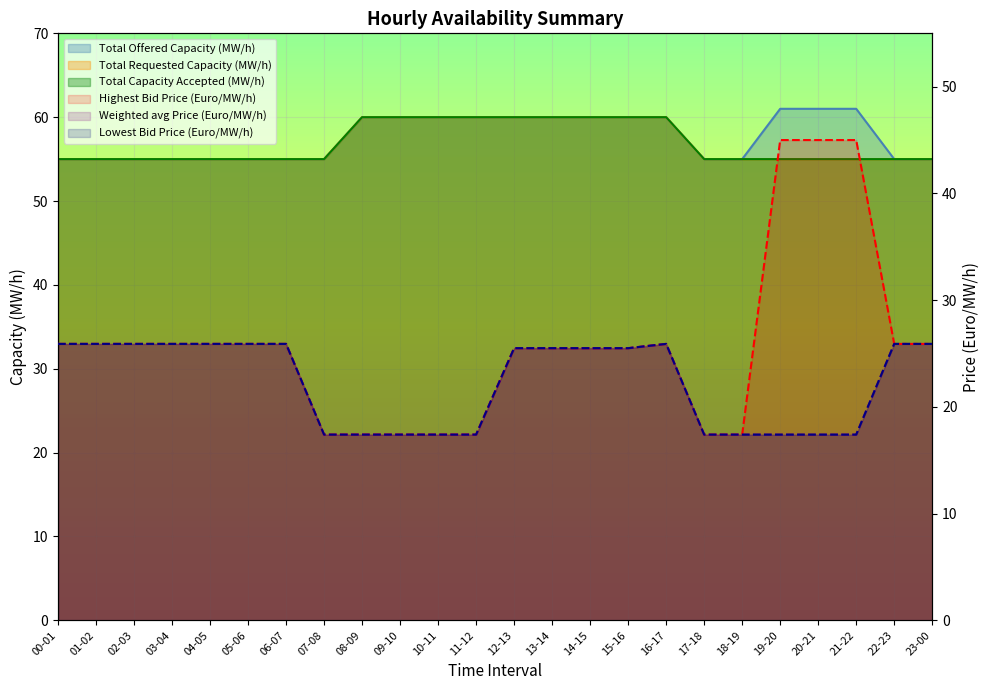

What is the sum of all Weighted avg Price (Euro/MW/h) values?

535.0